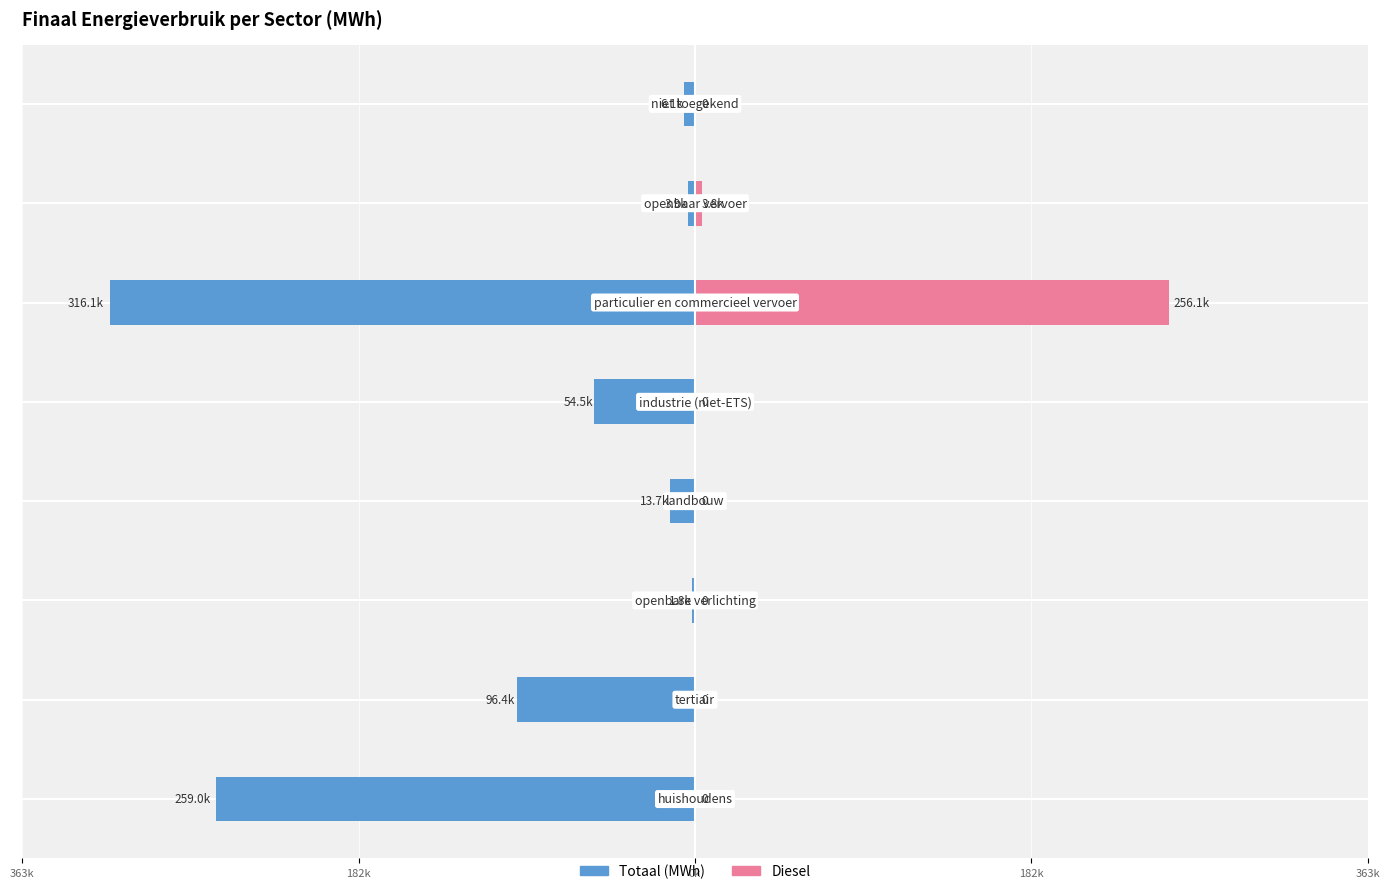

Count the number of categories in the chart.

8